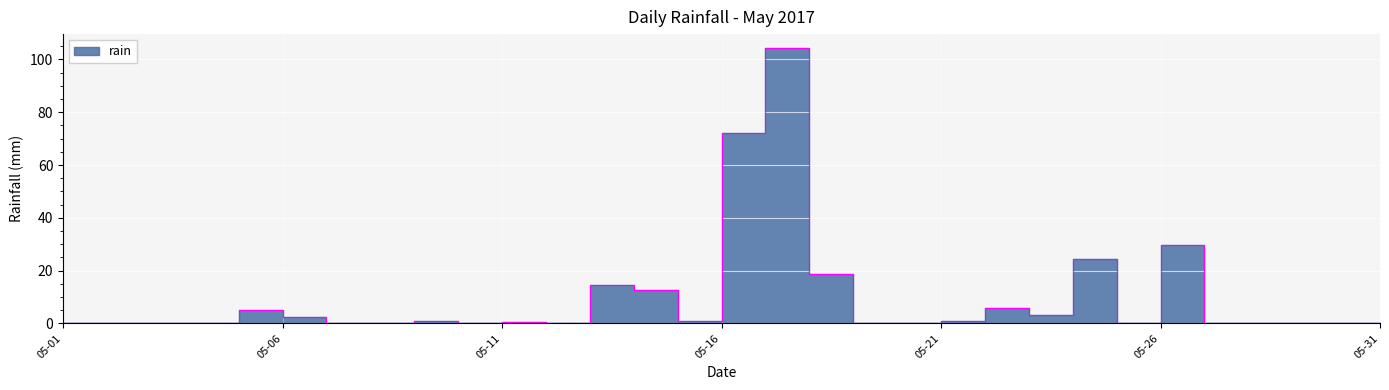

Is it true that the value at 2017-05-23 is 4.9?

False